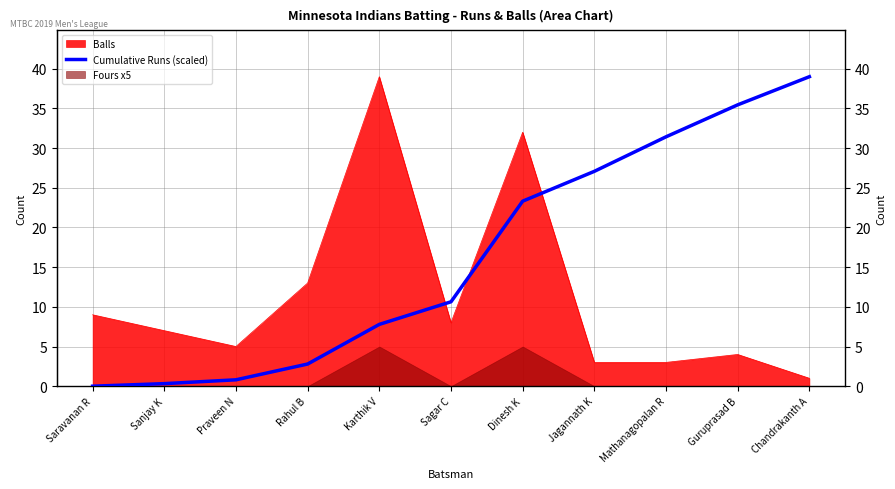

What is the label of the 2nd point from the right?

Guruprasad B